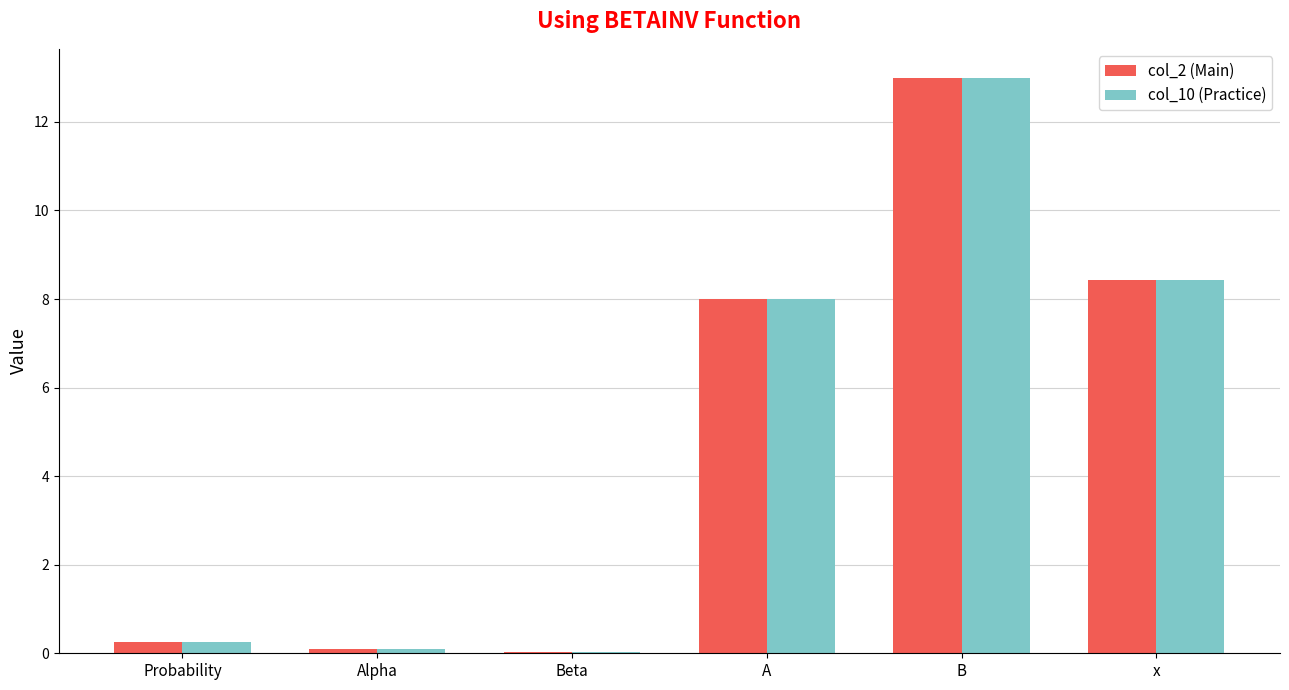

At which label does col_2 (Main) reach its peak?

B